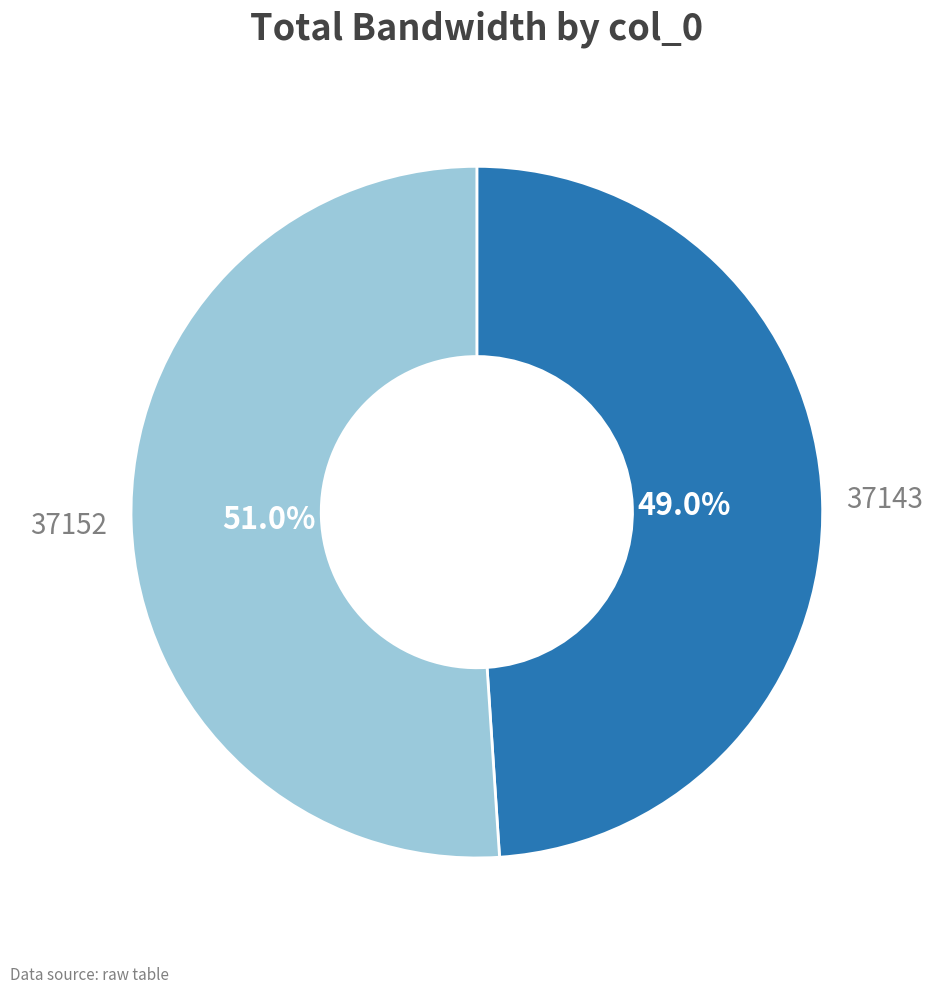

What percentage is the 37152 slice, to the nearest percent?

51%